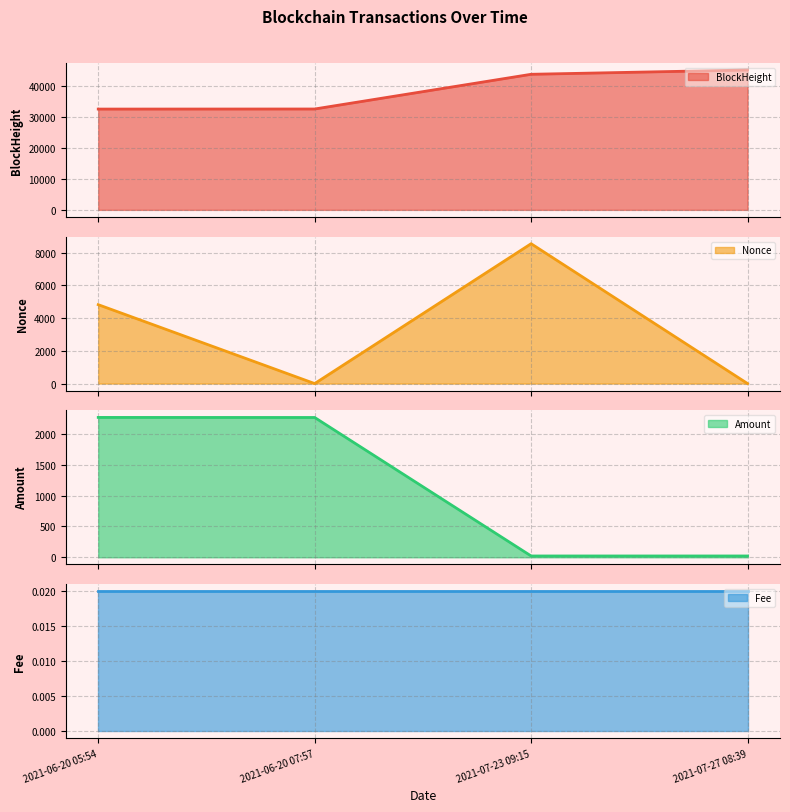

What position from the right is 2021-07-23 09:15?

2